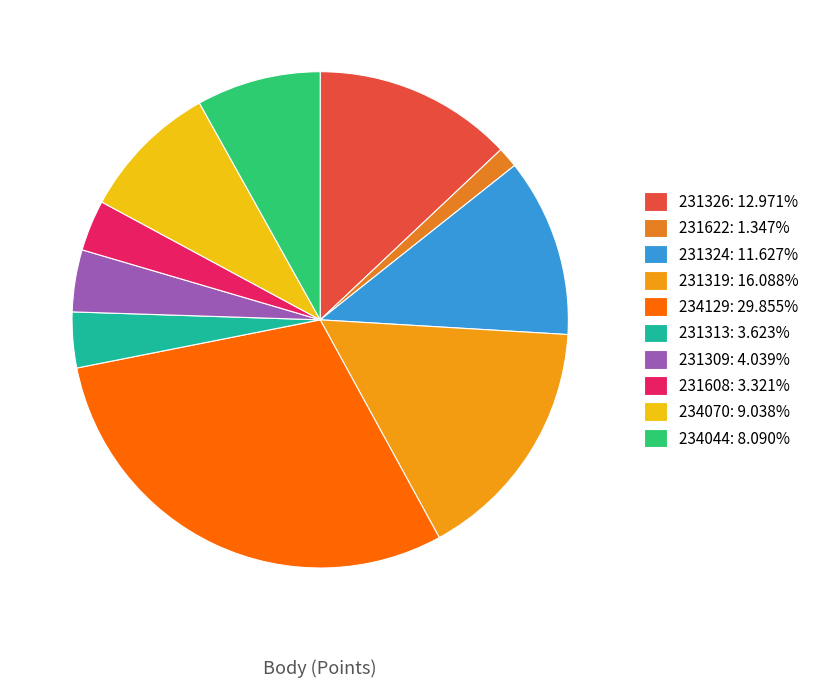

Count the number of slices in the pie.

10